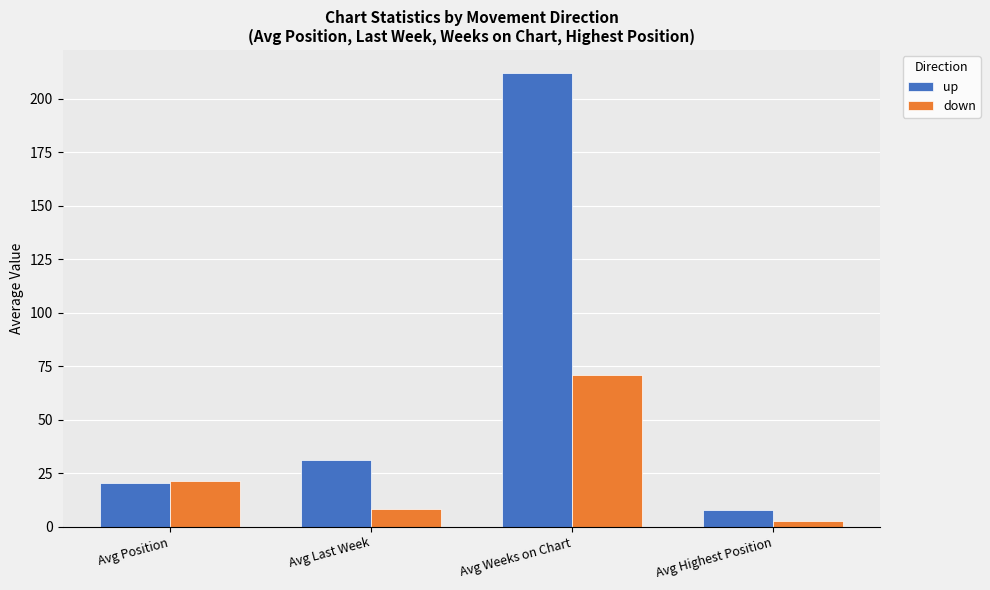

At which category is the sum across all series the highest?

Avg Weeks on Chart